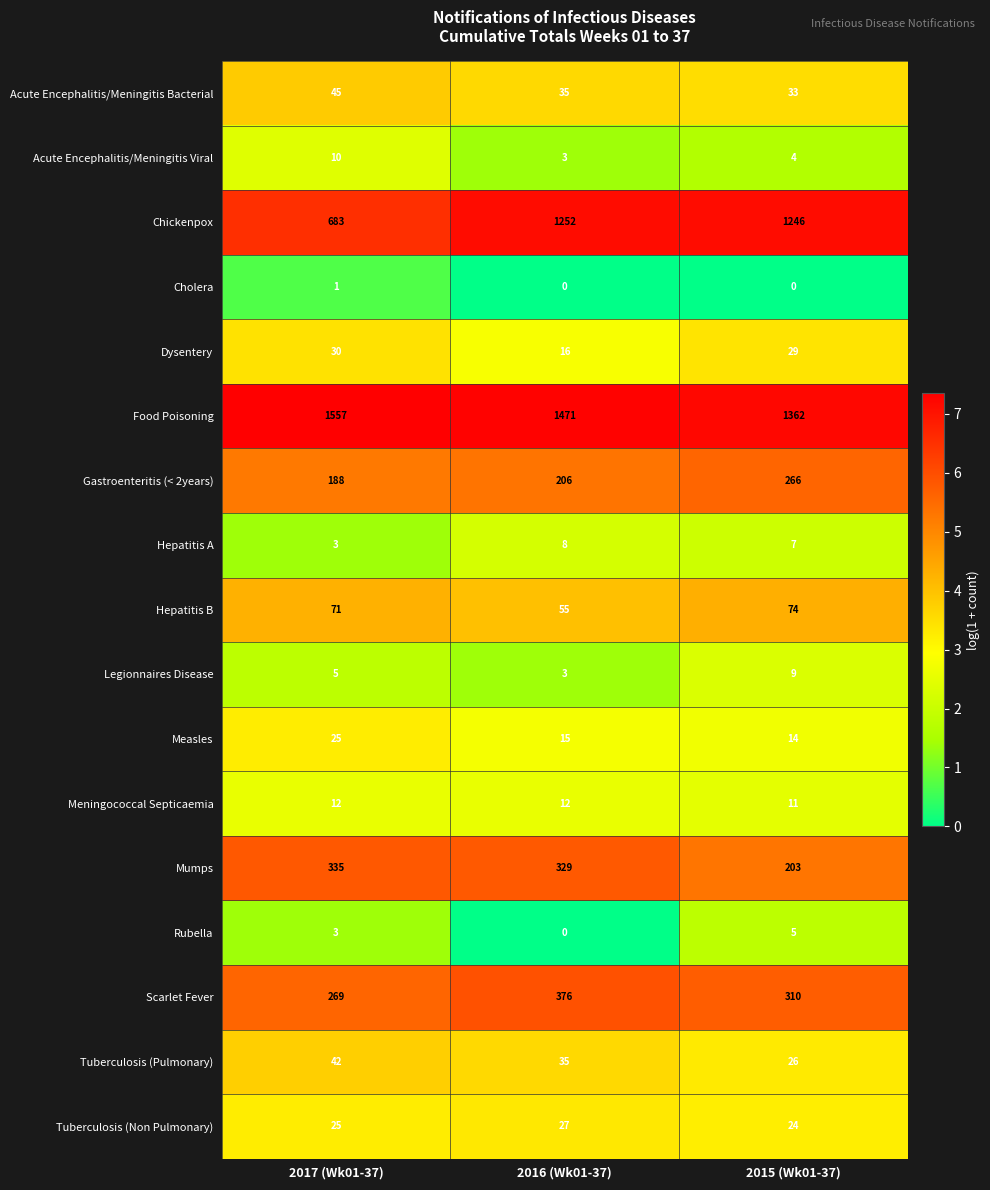

How many Hepatitis B values are between 55 and 74?

3